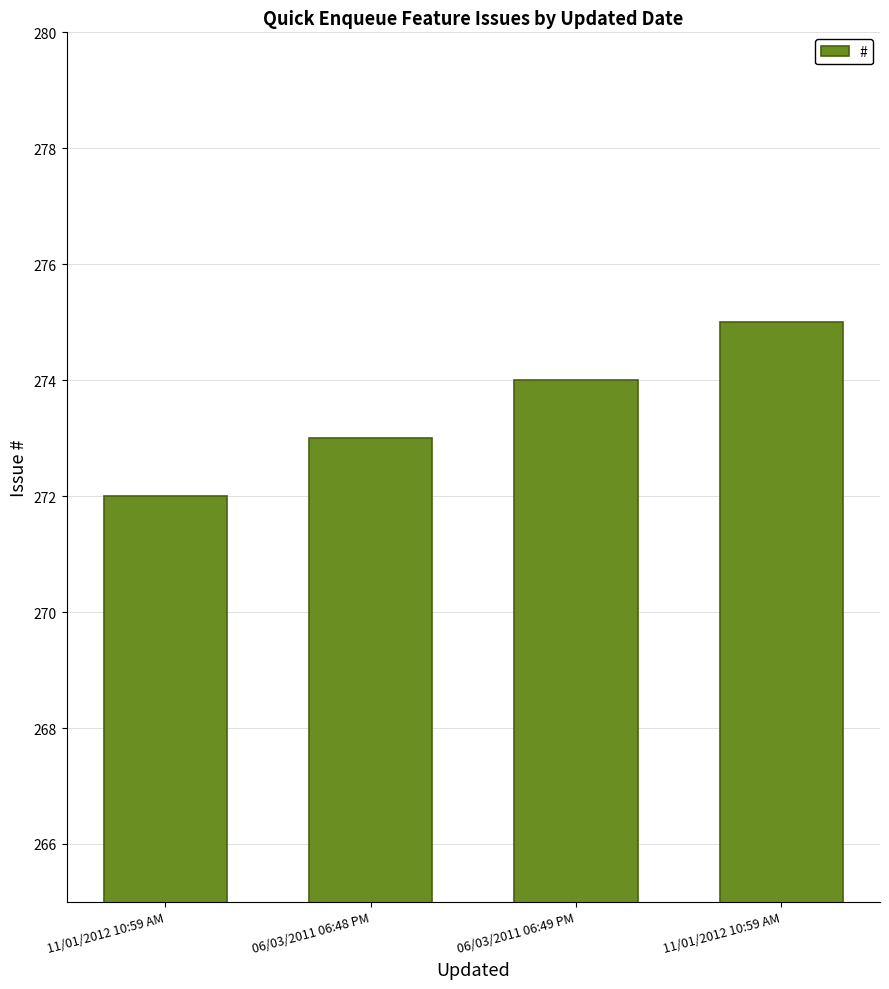

Where is the data nearest to the value 273?

06/03/2011 06:48 PM